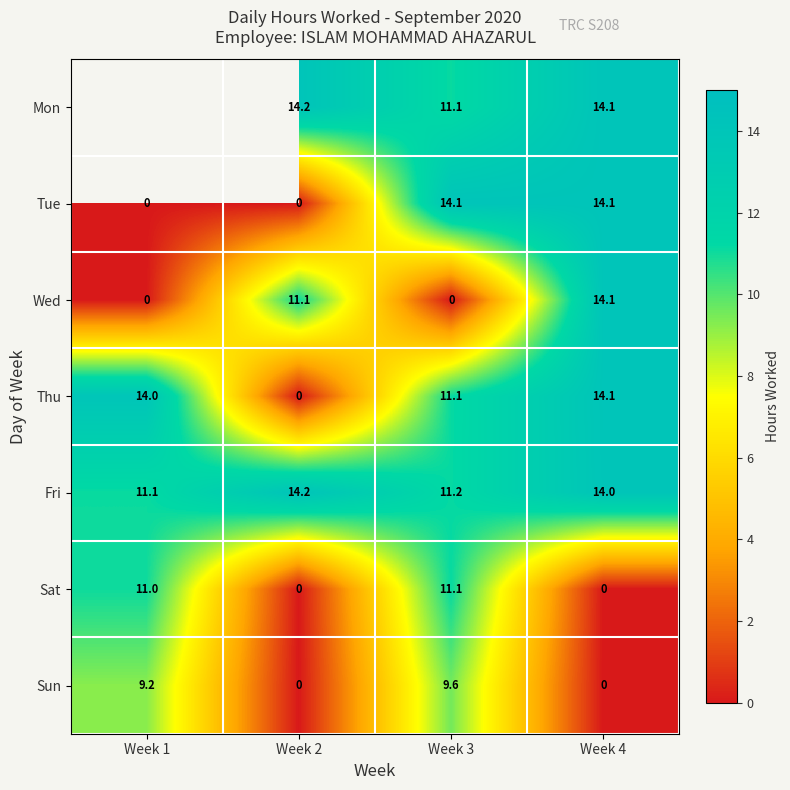

Is the value of Fri at Week 3 greater than the value of Thu at Week 4?

No